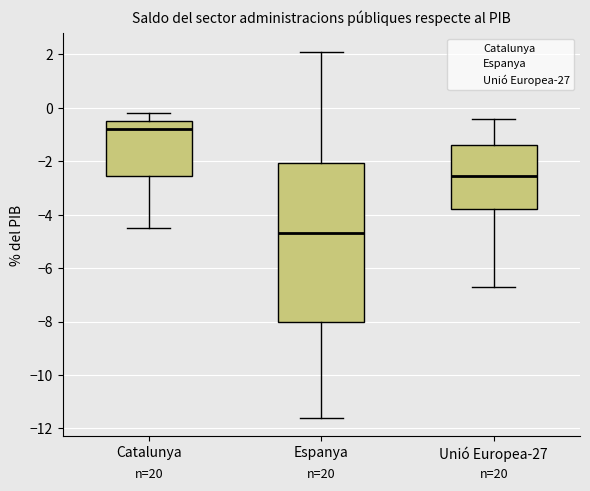

Comparing the boxes themselves (not the whiskers), which one is the tallest?

Espanya